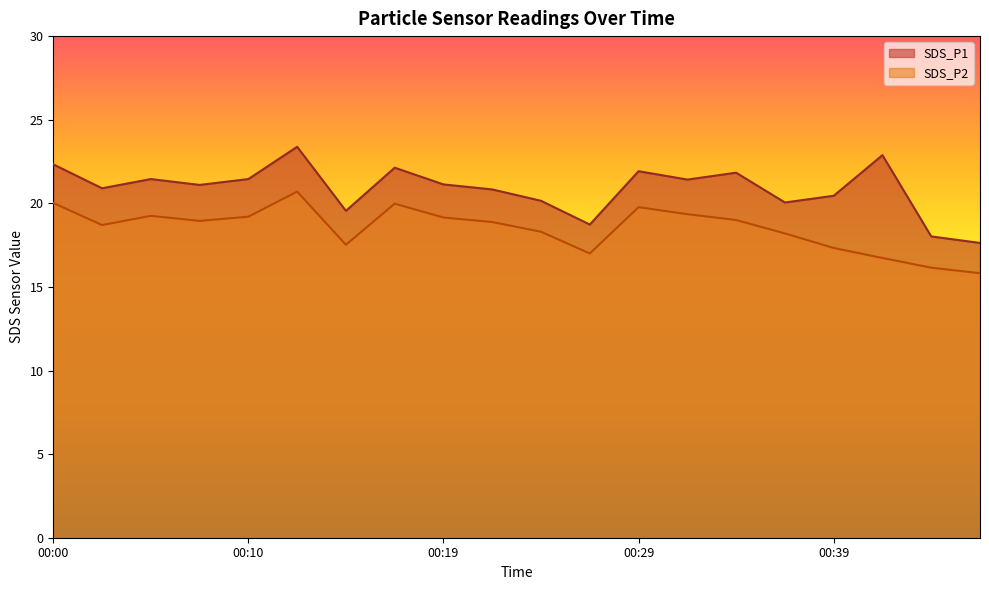

Reading left to right, extract all data points from this chart.

SDS_P1: 22.3	20.9	21.4	21.1	21.4	23.4	19.6	22.1	21.1	20.8	20.1	18.7	21.9	21.4	21.8	20.1	20.4	22.9	18.0	17.6
SDS_P2: 20.0	18.7	19.2	18.9	19.2	20.7	17.5	20.0	19.1	18.9	18.3	17.0	19.8	19.4	19.0	18.2	17.3	16.7	16.1	15.8